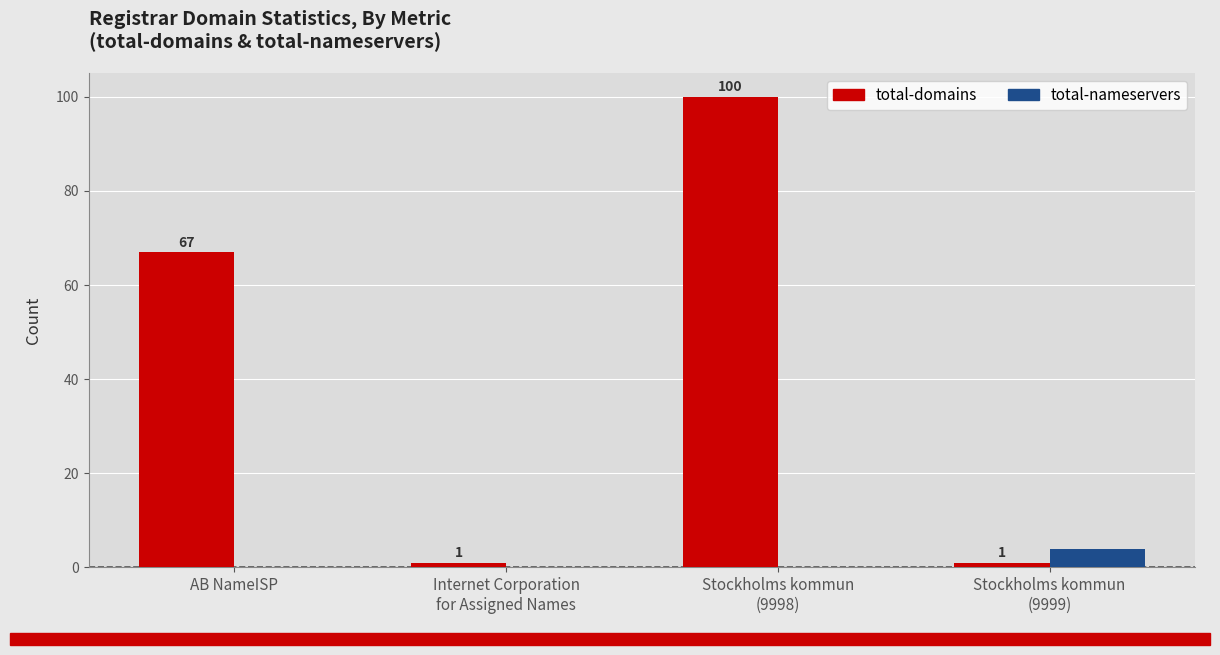

Which series has the largest total across all categories?

total-domains